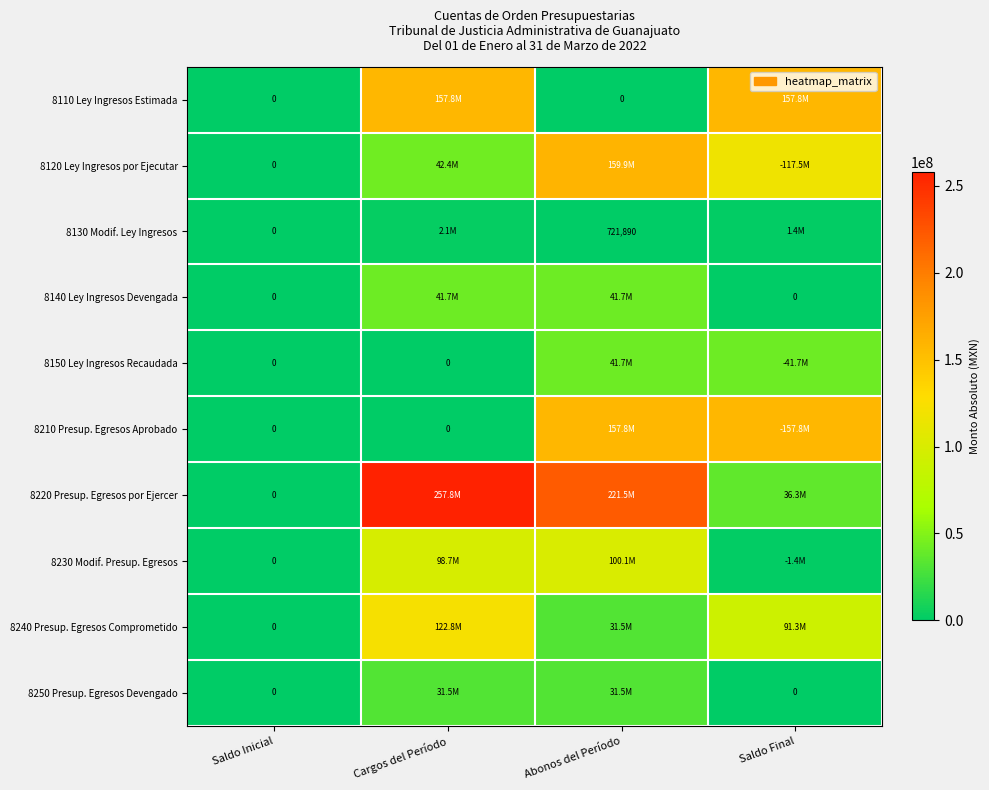

At which category is the sum across all series the highest?

Abonos del Período